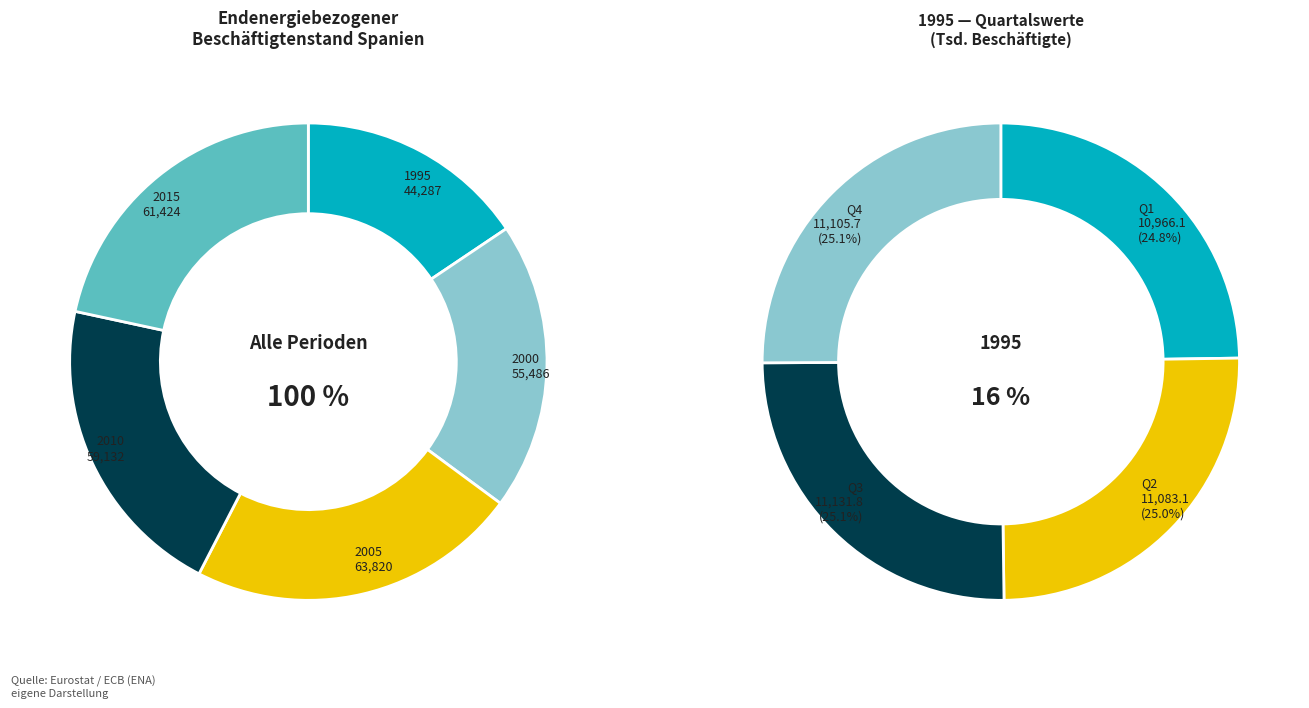

Is it true that 2 is 31% of the pie?

False